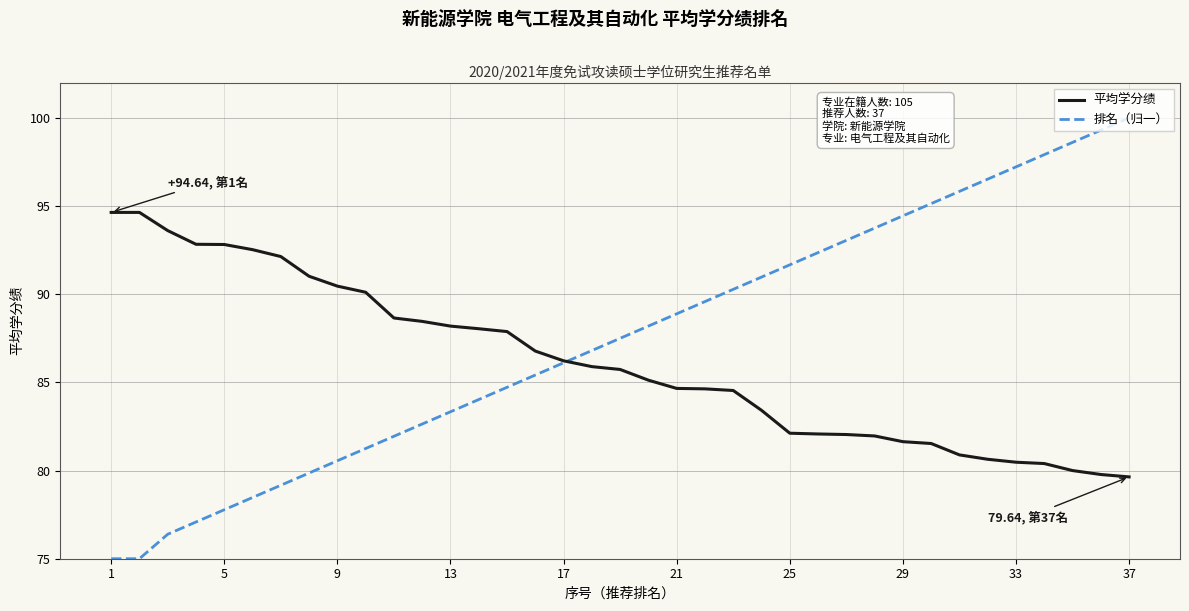

What is the lowest value of the 平均学分绩 series?

79.6